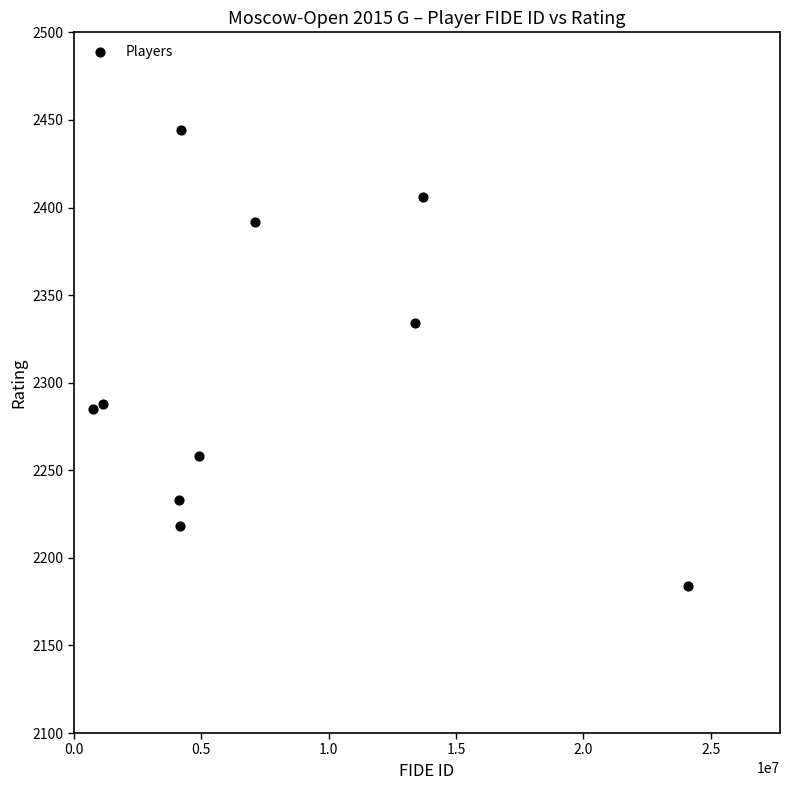

What Y value in the scatter plot is closest to 2314?

2334